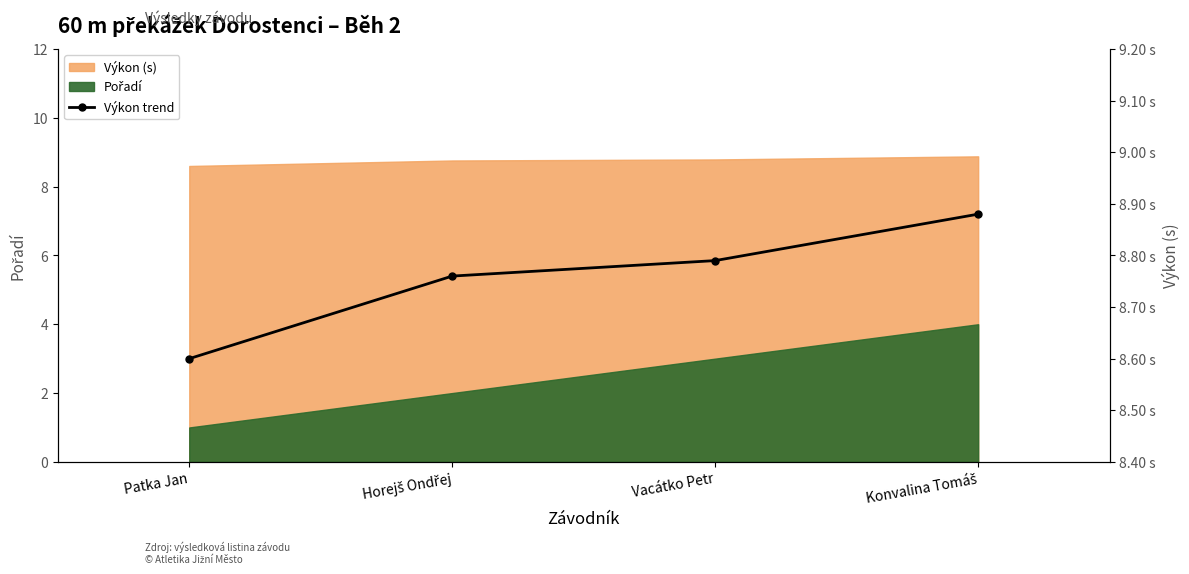

What is the label of the 2nd point from the left?

Horejš Ondřej